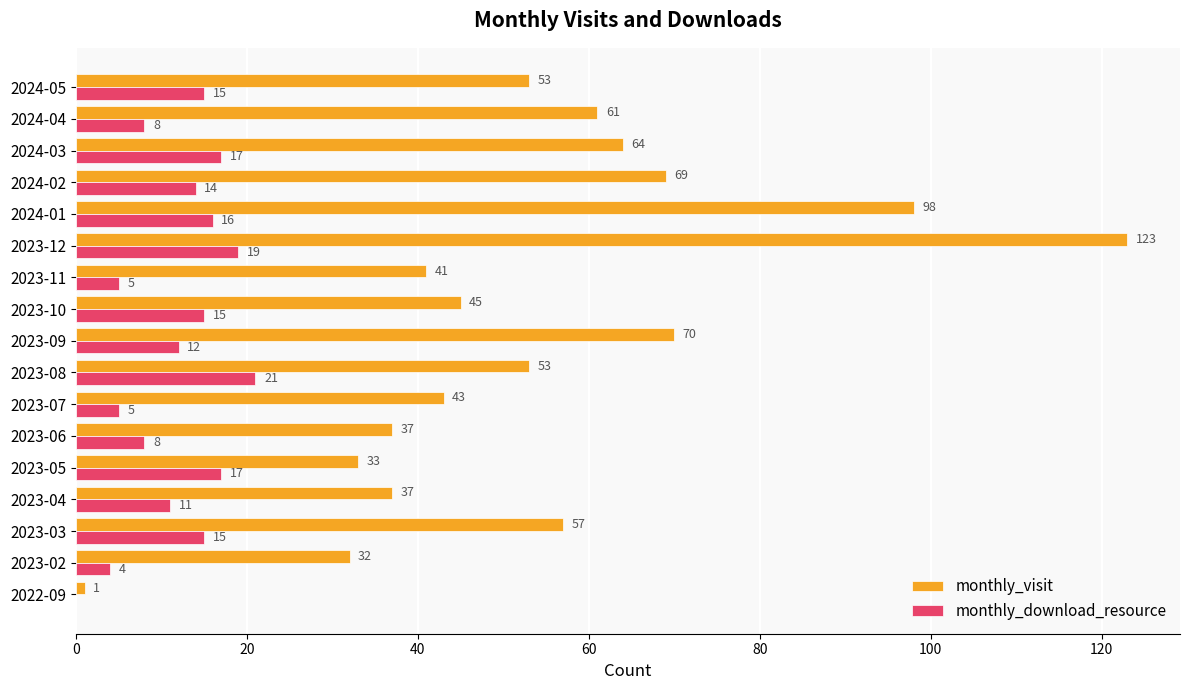

Which series changed the most between 2023-05 and 2023-09?

monthly_visit